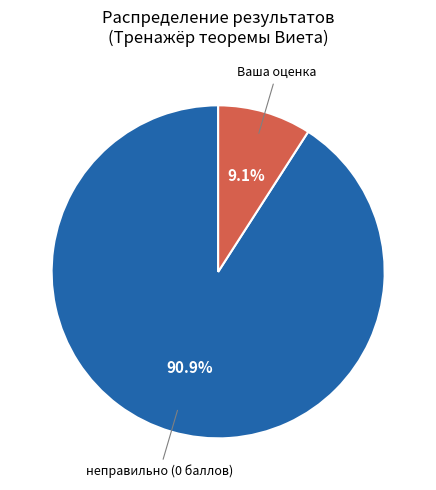

Is there a majority slice in this chart?

Yes